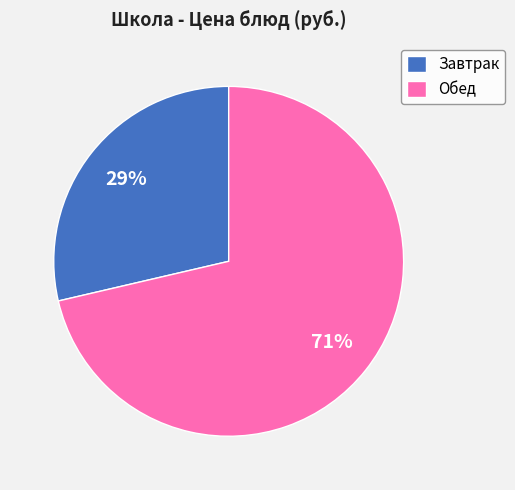

What is the ratio of the value at Завтрак to the value at Обед?

0.4